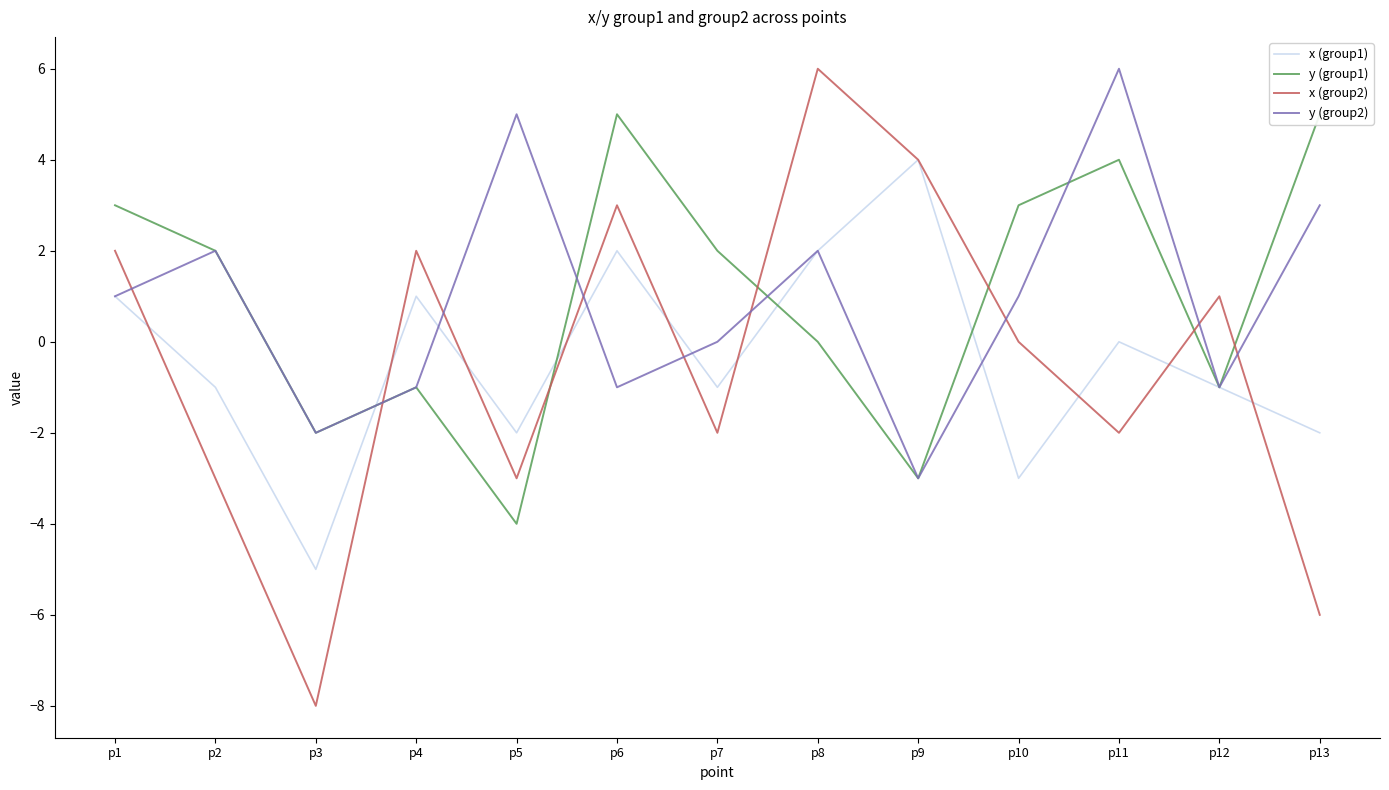

How many intersections are there between x (group1) and y (group2)?

5